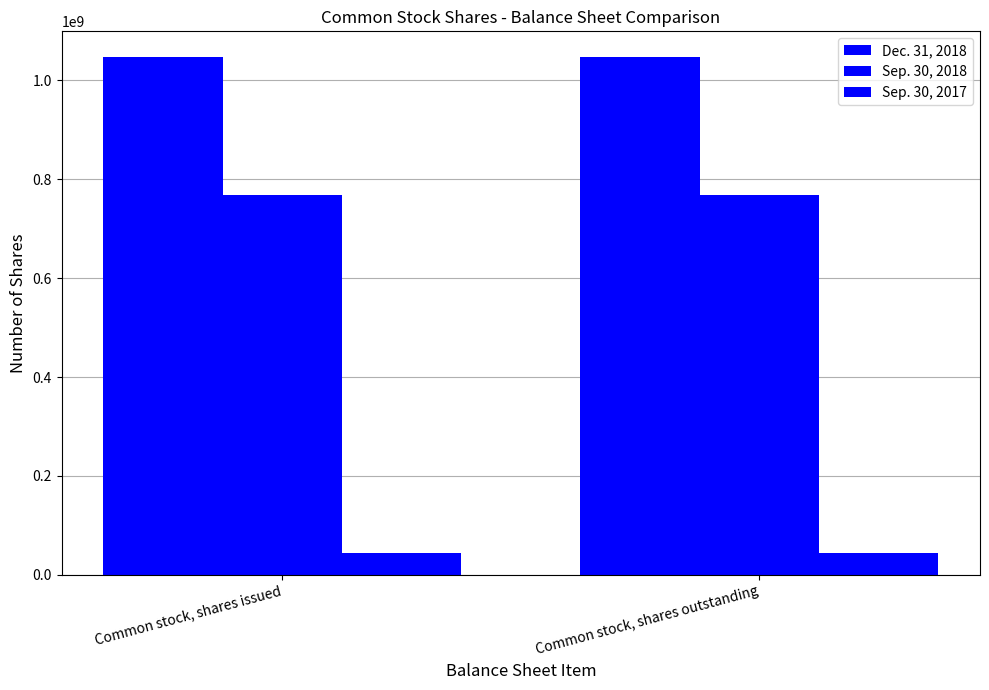

How many bars are there in each group?

3